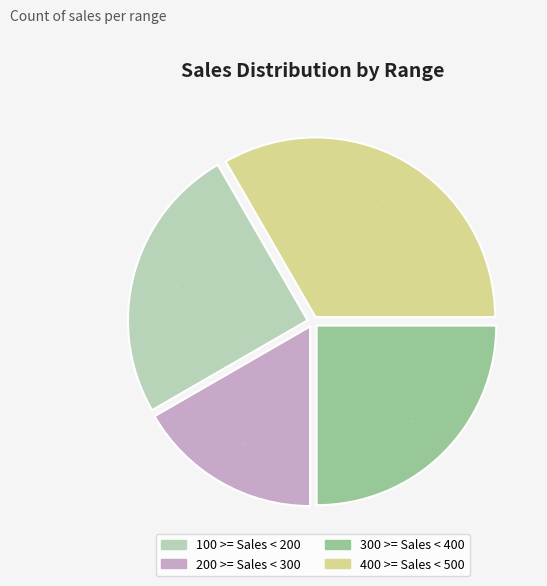

How many segments does this pie chart have?

4